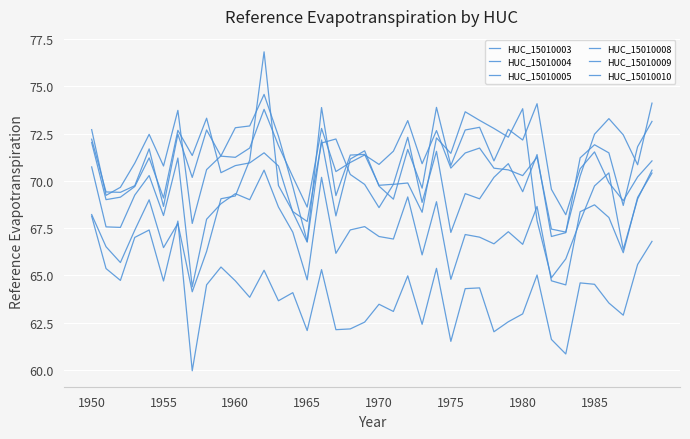

How many lines are shown in the chart?

6